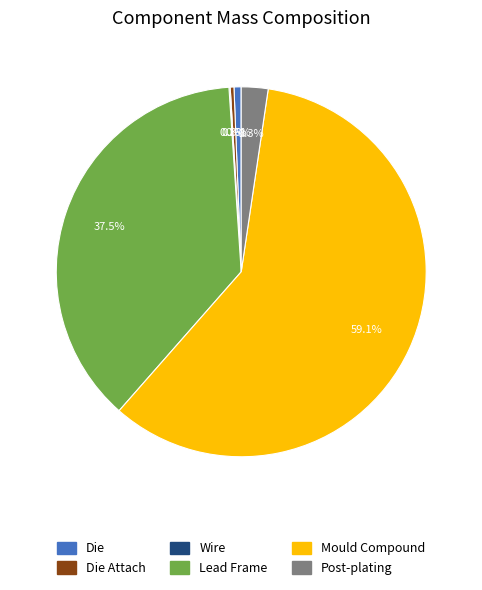

Is there a majority slice in this chart?

Yes